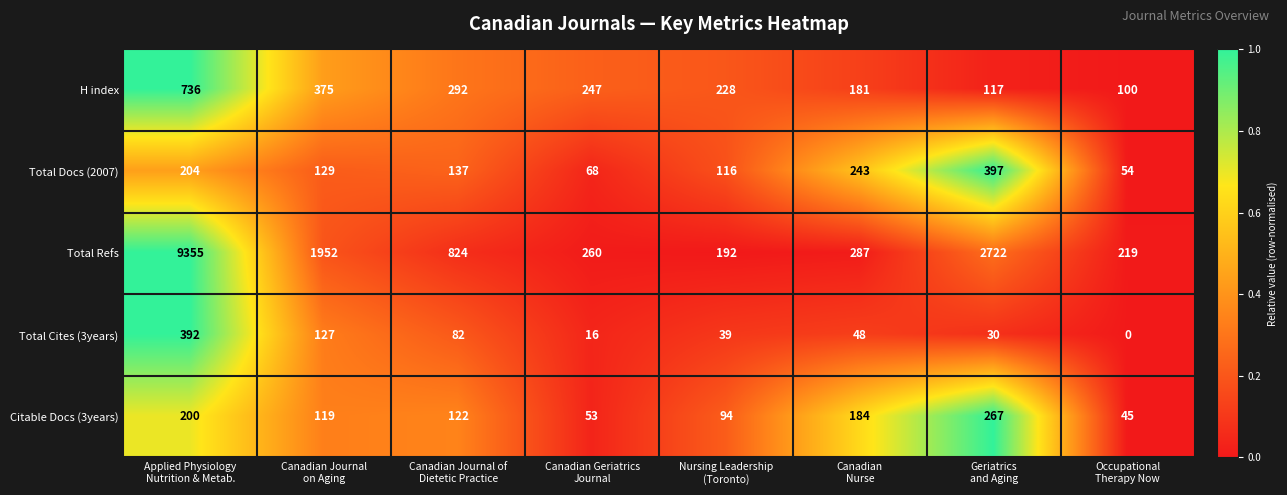

What is the average value of the Total Cites (3years) series?

92